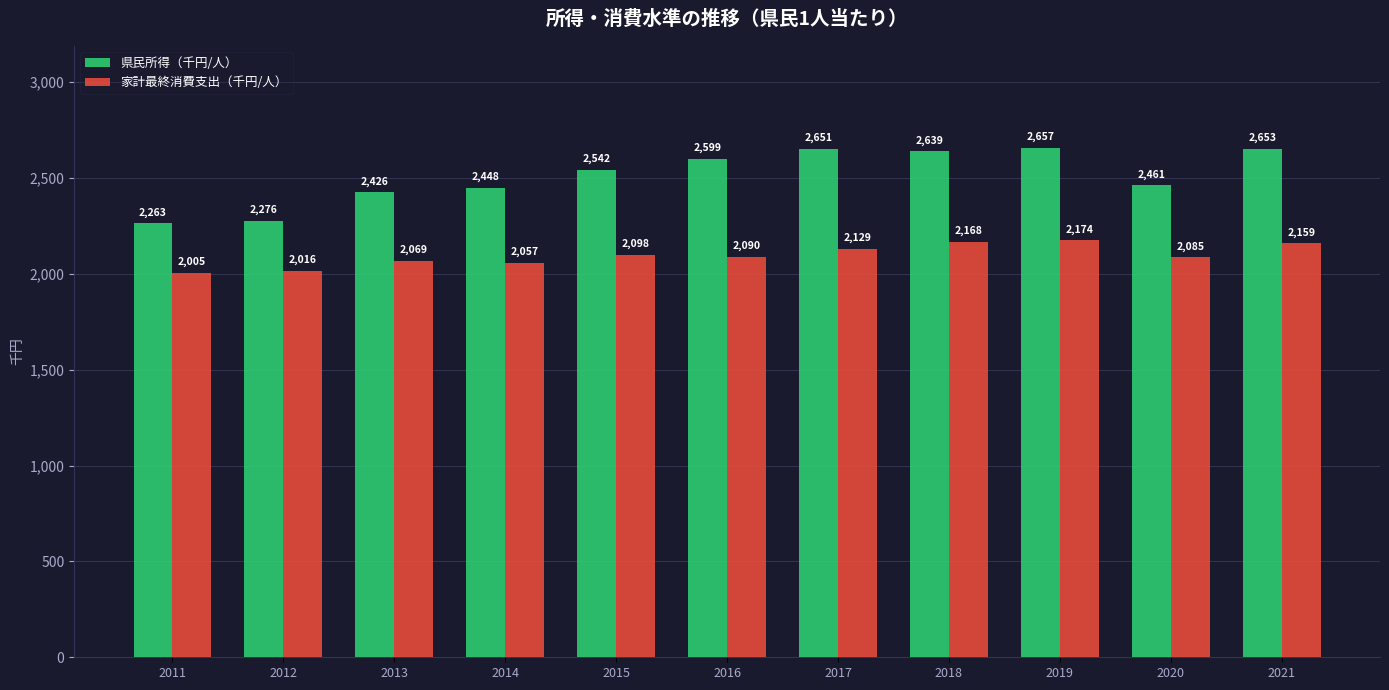

The 県民所得（千円/人） series shows 2657 at 2019. True or false?

True